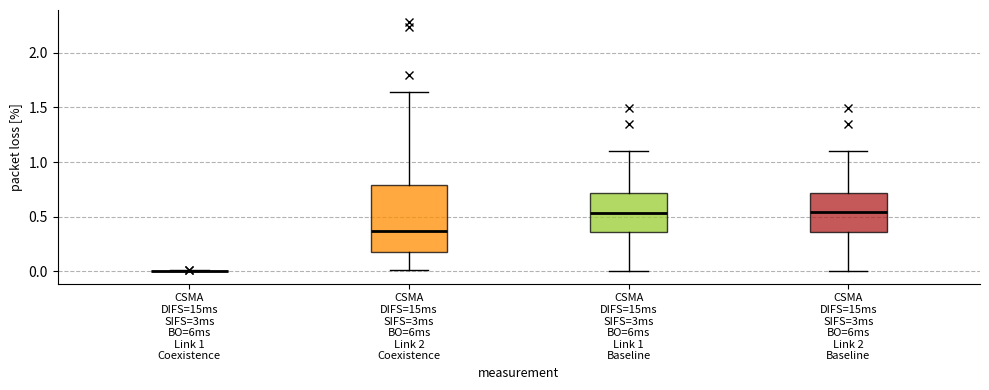

Comparing the boxes themselves (not the whiskers), which one is the tallest?

CSMA DIFS=15ms SIFS=3ms BO=6ms Link 2 Coexistence